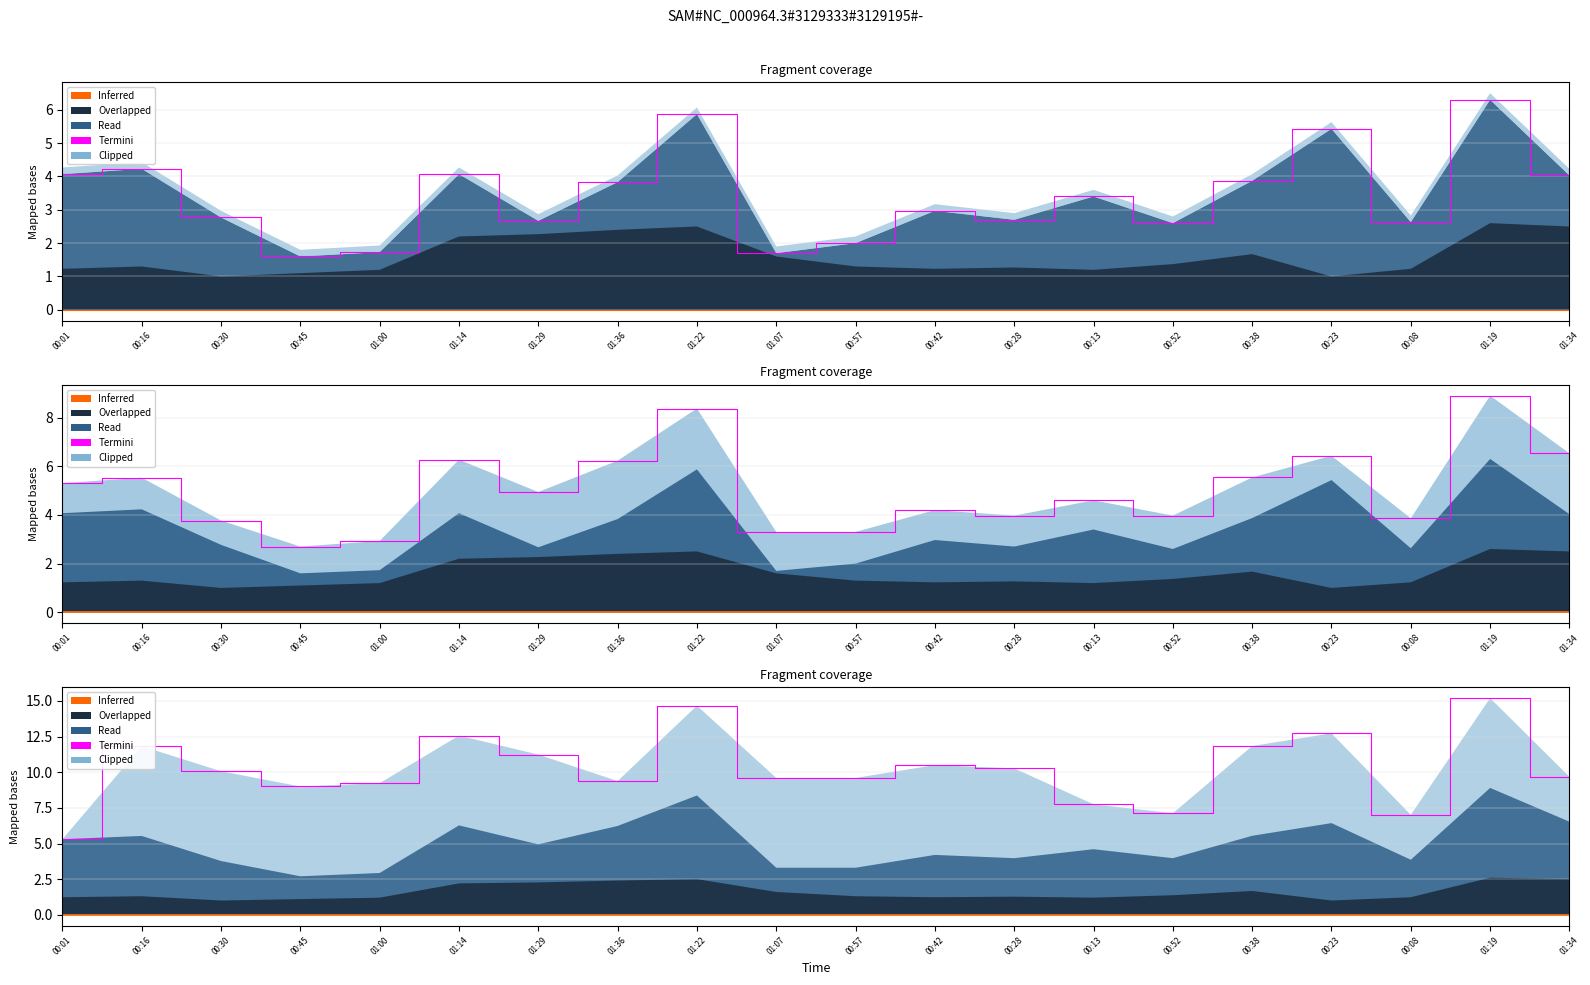

True or false: Temp has a value of 4.4 at 00:23.

False